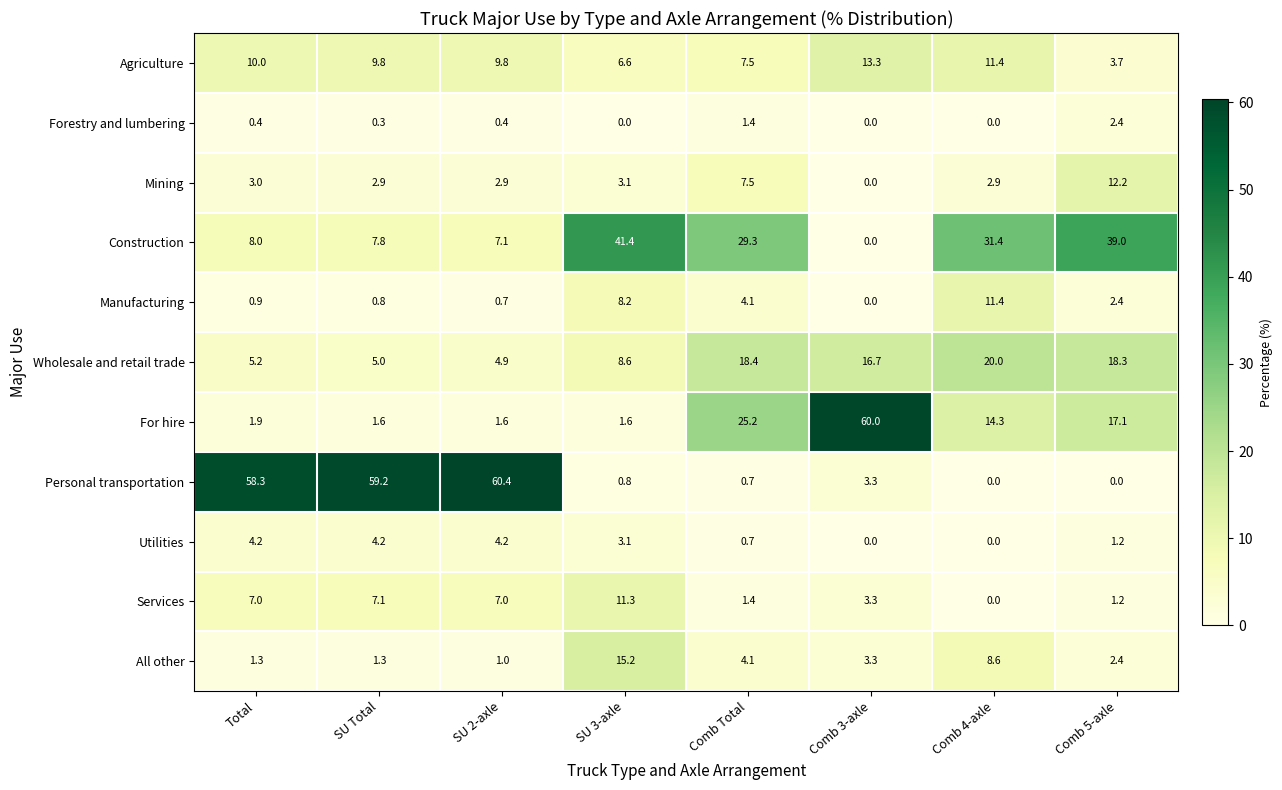

Count the number of data series in this chart.

11